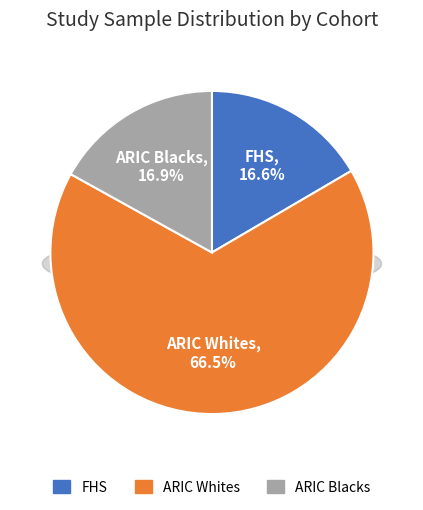

What percentage do ARIC Whites and FHS together represent?

83.1%